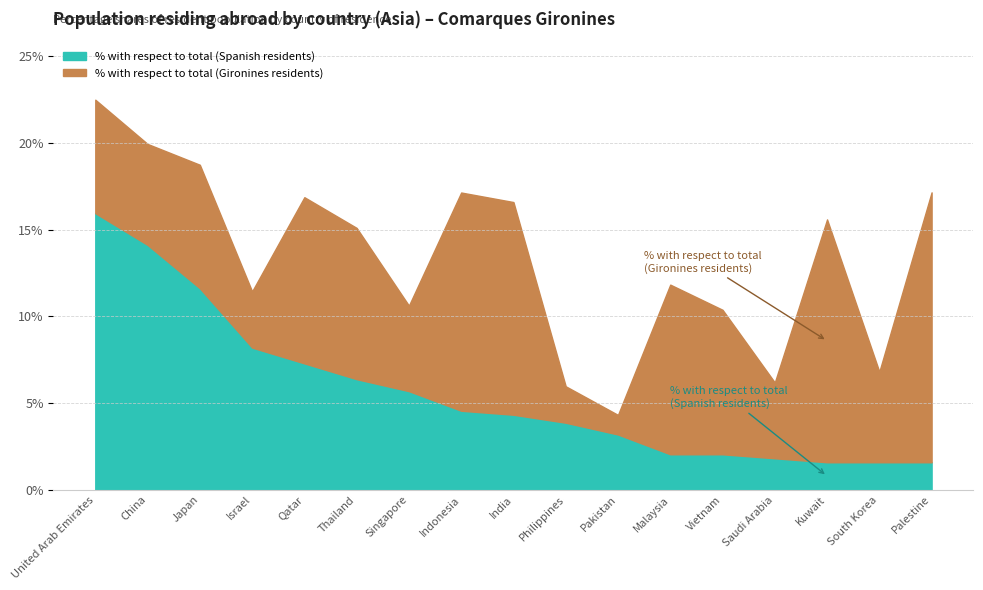

What is the difference between the second highest and second lowest values?

12.5